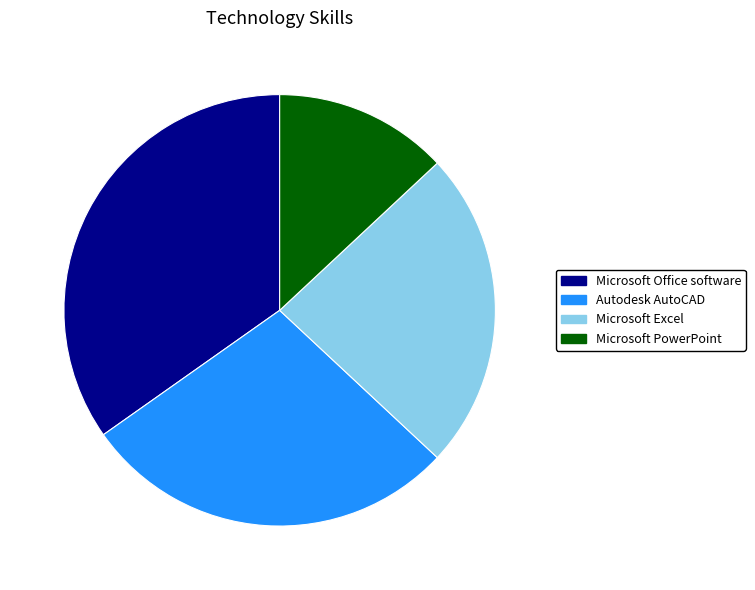

Combined, do Microsoft Excel and Autodesk AutoCAD account for over 50%?

Yes